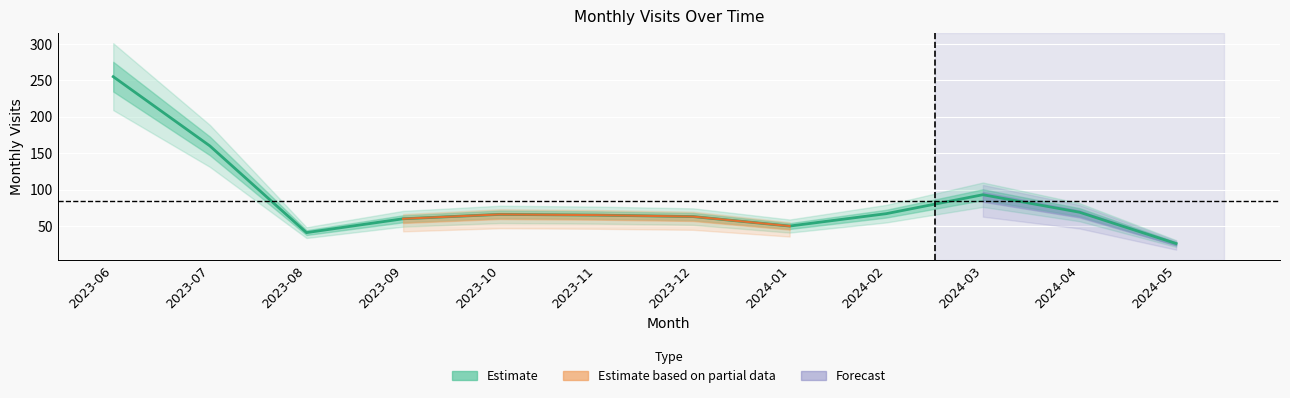

What is the change in value from 2023-07 to 2024-04?

-91